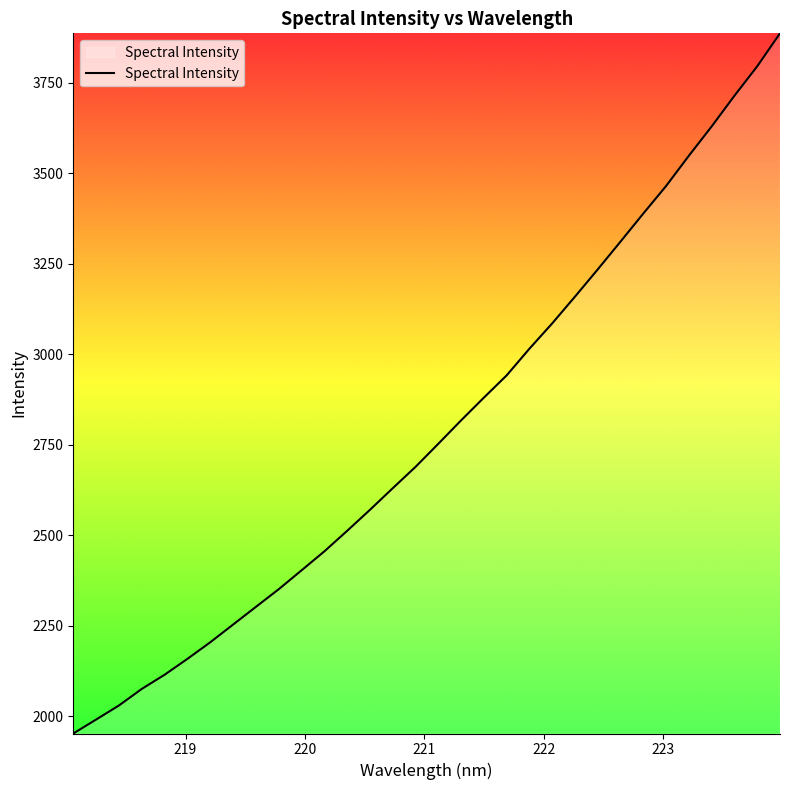

What is the difference between the maximum and second lowest values?

1895.3